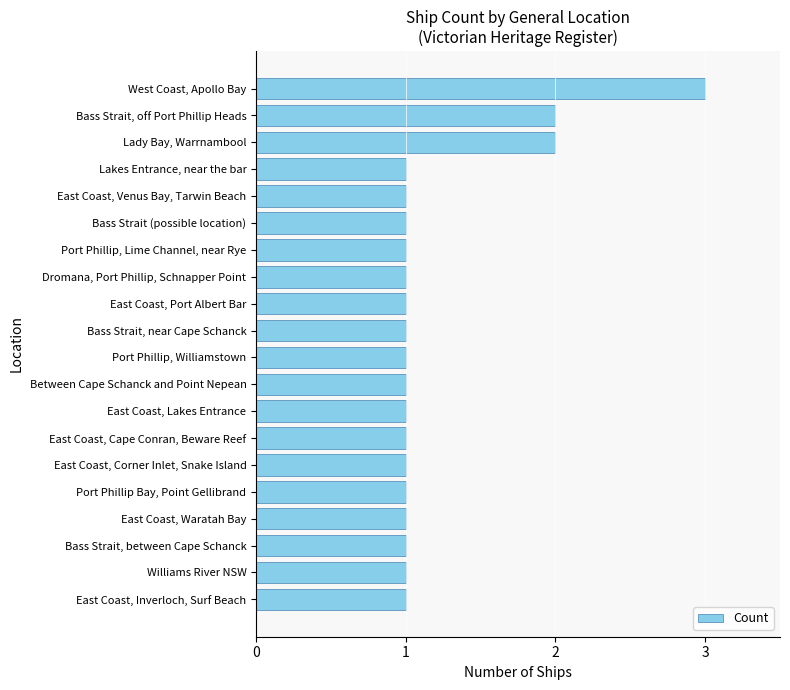

What is the greatest value displayed?

3